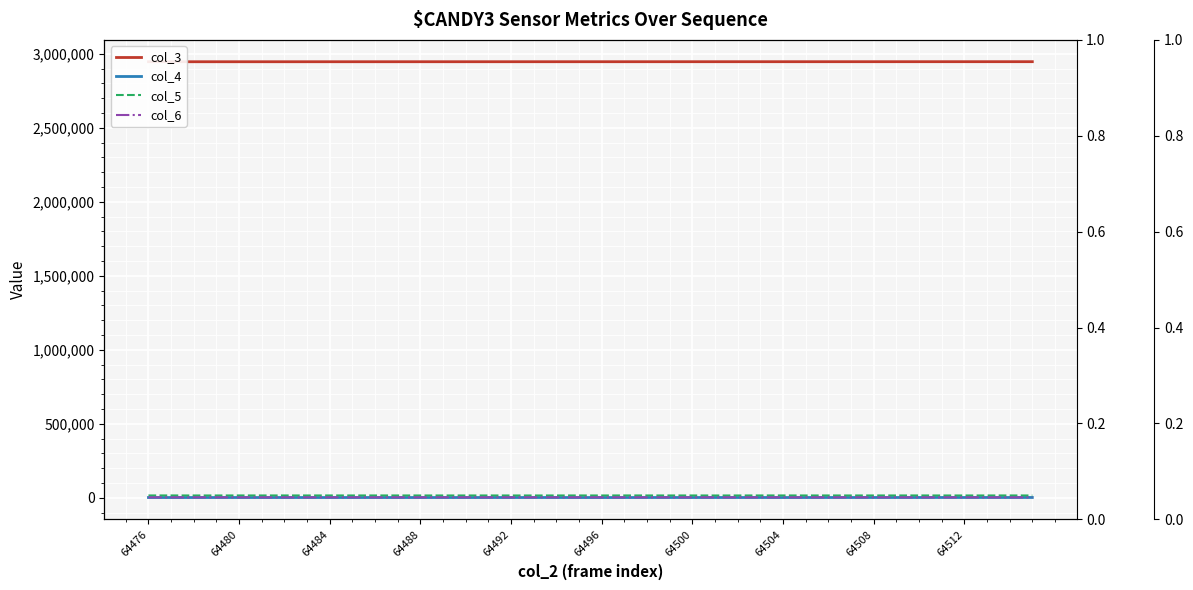

How many data points in col_6 are above 2838?

19